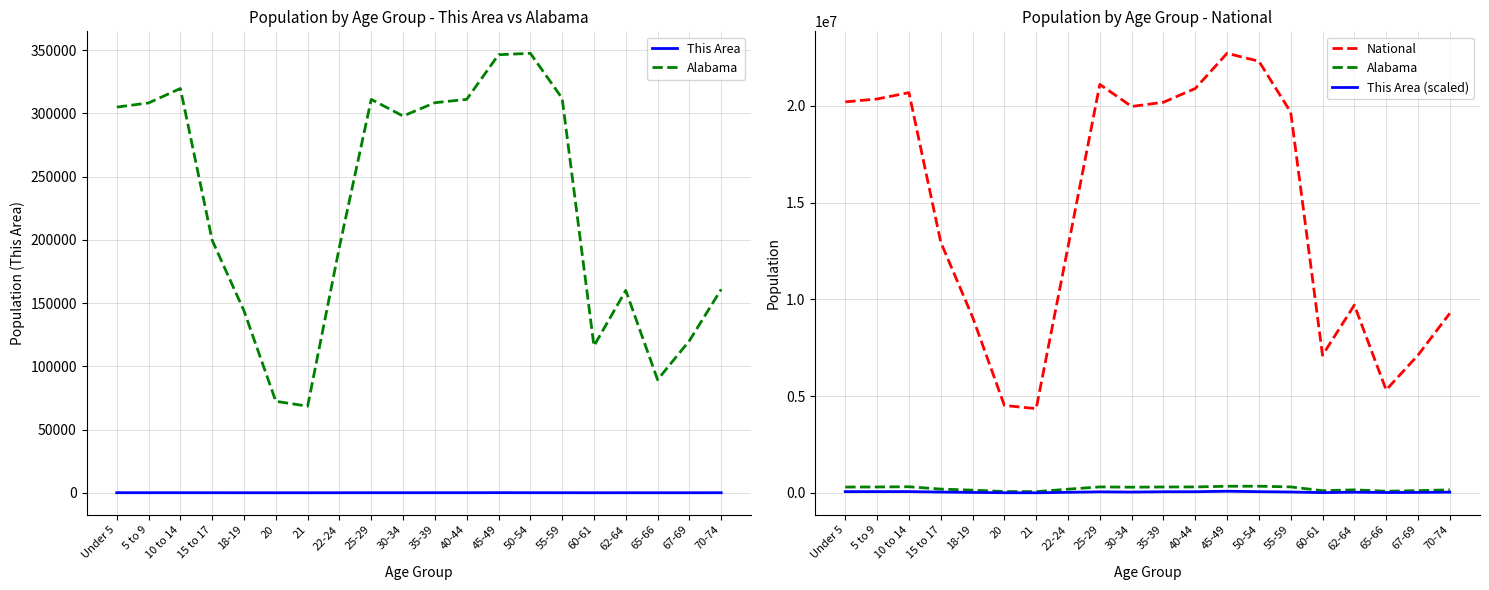

Read the This Area (scaled) value at 30-34, to the nearest 100.

46000